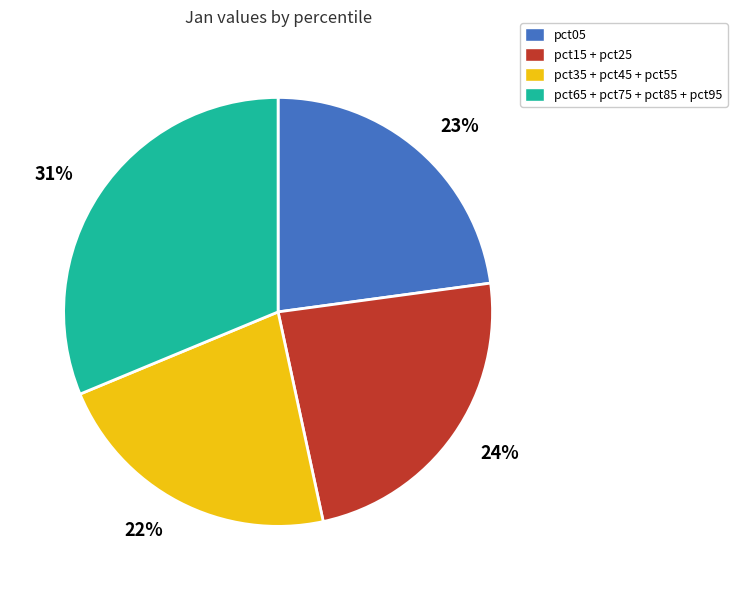

What is the largest slice in the pie chart?

pct65 + pct75 + pct85 + pct95